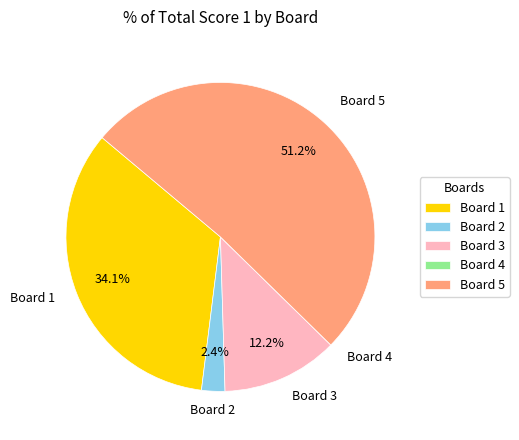

Is there any slice that represents more than half of the pie?

Yes